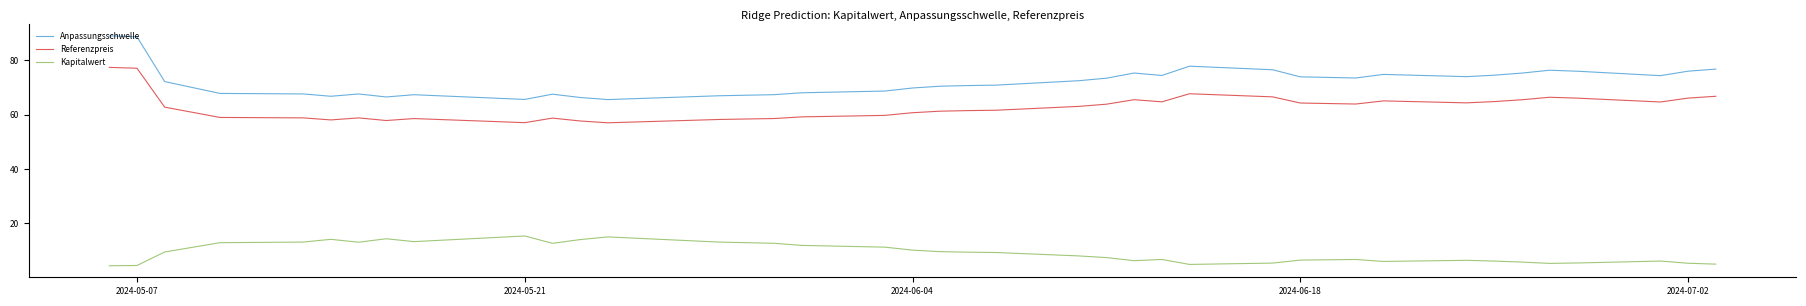

Which series has the largest range (max minus min)?

Anpassungsschwelle